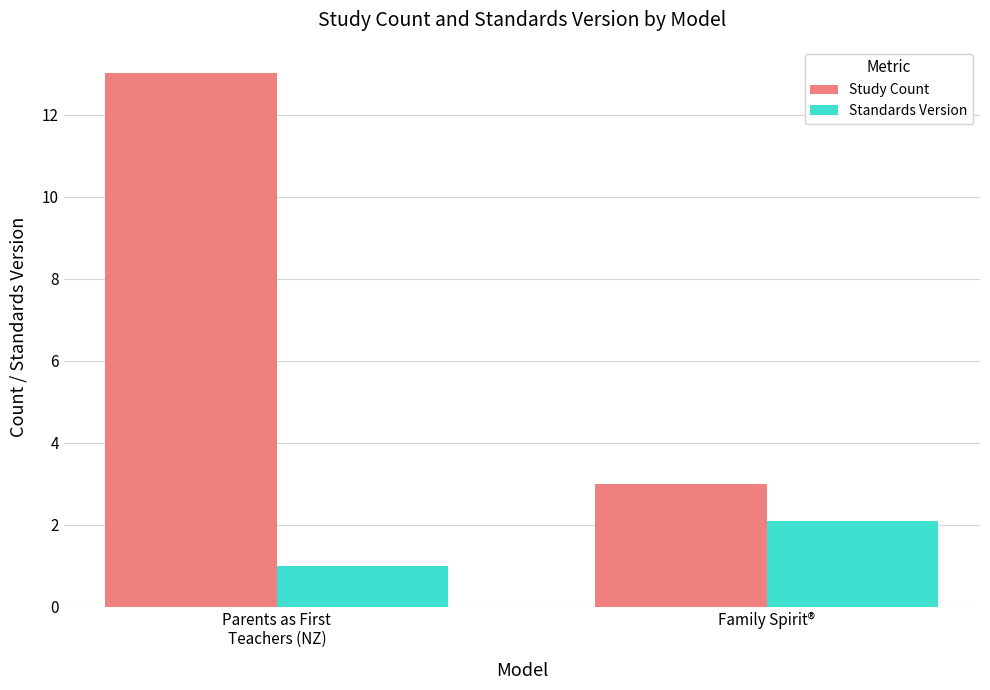

What value does the Study Count series have at Parents as First
Teachers (NZ)?

13.0